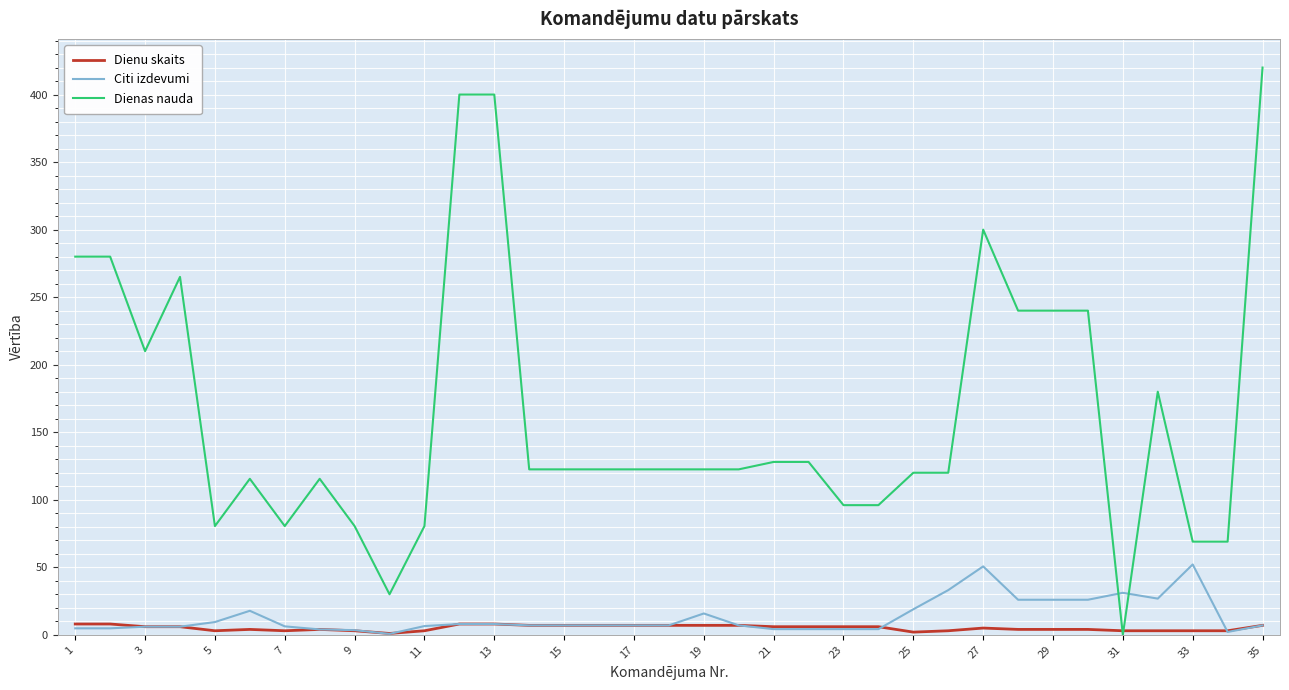

Rank the series by their maximum value, from lowest to highest.

Dienu skaits, Citi izdevumi, Dienas nauda